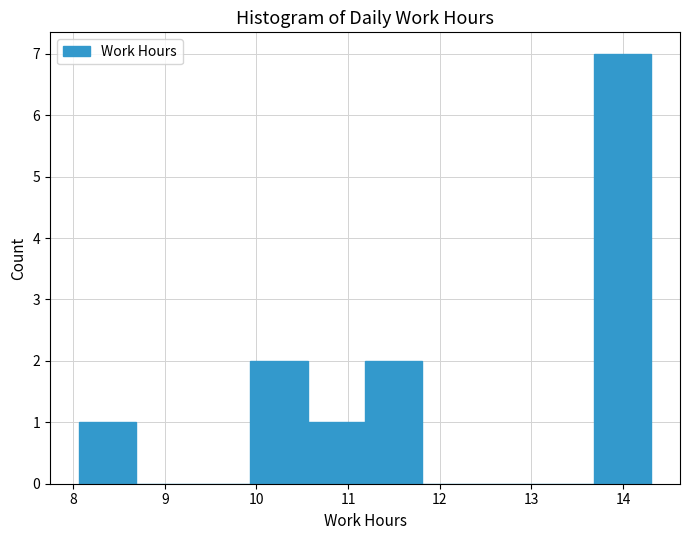

Reading left to right, transcribe this chart: for each bar, give the range it covers on the x-axis and its height. Neither the bar edges nor the heights are printed on the chart, so give them approximately, as read against the axes.

8.1 to 8.7: 1
8.7 to 9.3: 0
9.3 to 9.9: 0
9.9 to 10.6: 2
10.6 to 11.2: 1
11.2 to 11.8: 2
11.8 to 12.4: 0
12.4 to 13.1: 0
13.1 to 13.7: 0
13.7 to 14.3: 7